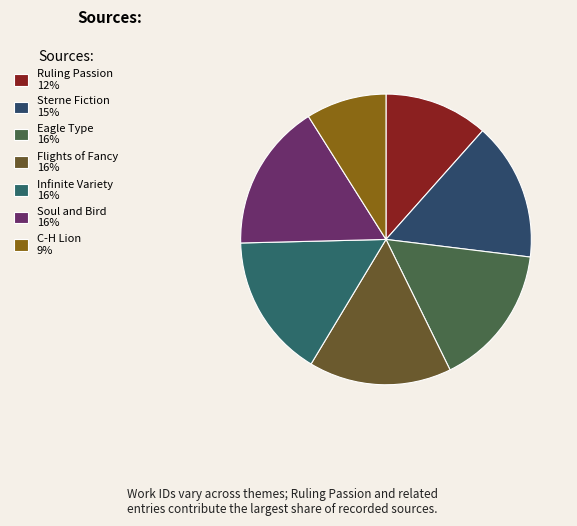

How many slices are in this pie chart?

7